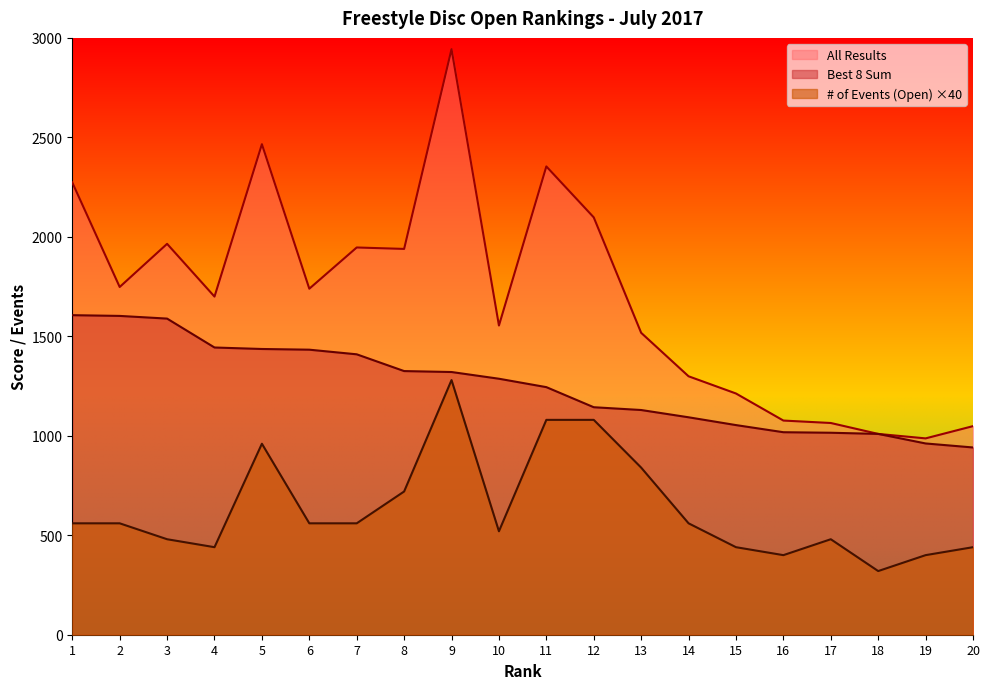

In # of Events (Open), how many points are higher than both neighbors (excluding endpoints)?

3